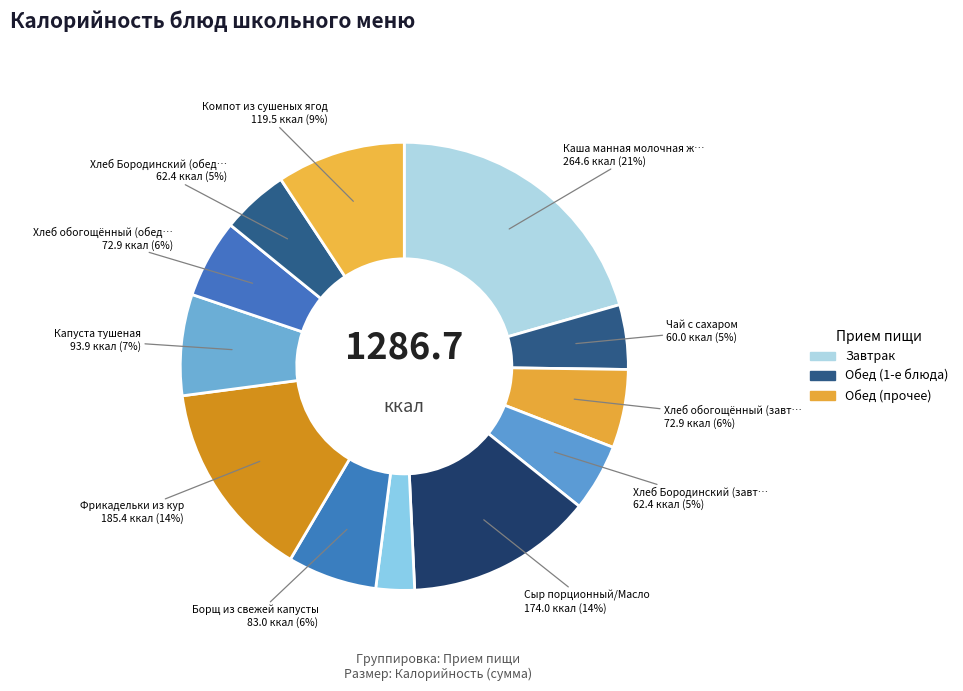

Which category has the biggest portion of the pie?

Каша манная молочная жидкая